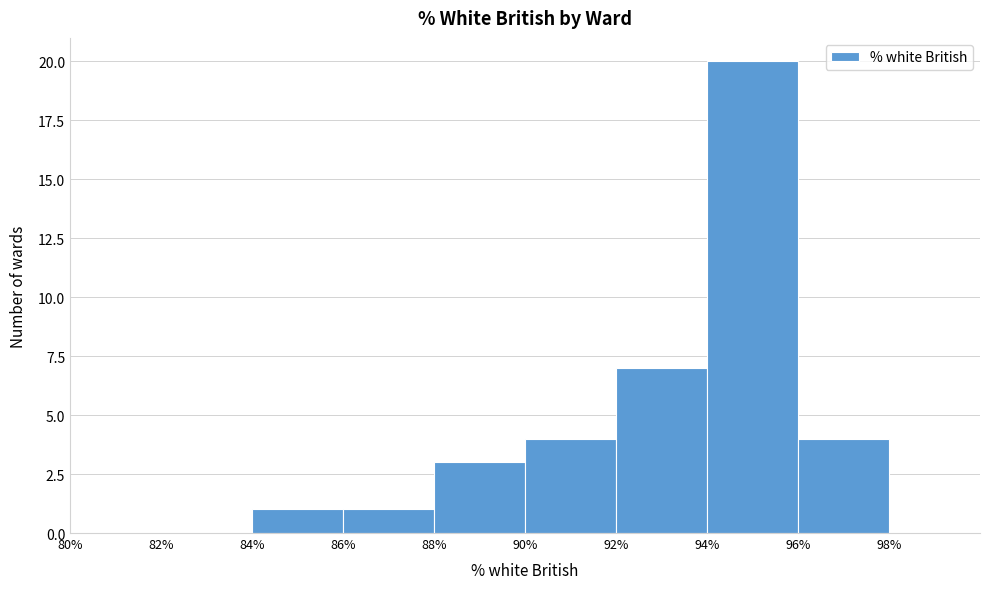

Reading left to right, list every bar in this chart as the range it spans on the x-axis followed by its height. The values are not printed on the chart, so give them approximately, as read against the axis.

80% to 82%: 0
82% to 84%: 0
84% to 86%: 1
86% to 88%: 1
88% to 90%: 3
90% to 92%: 4
92% to 94%: 7
94% to 96%: 20
96% to 98%: 4